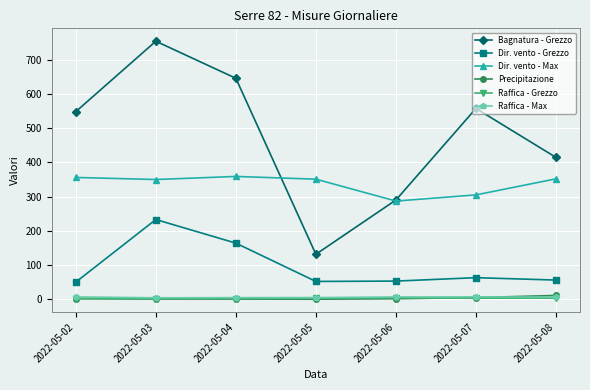

Between 2022-05-02 and 2022-05-08, which series saw the biggest shift?

Bagnatura - Grezzo